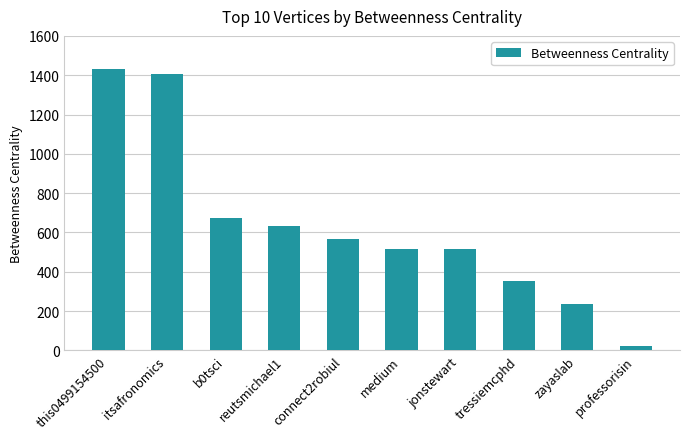

What is the sum of the values at connect2robiul and b0tsci?

1238.0